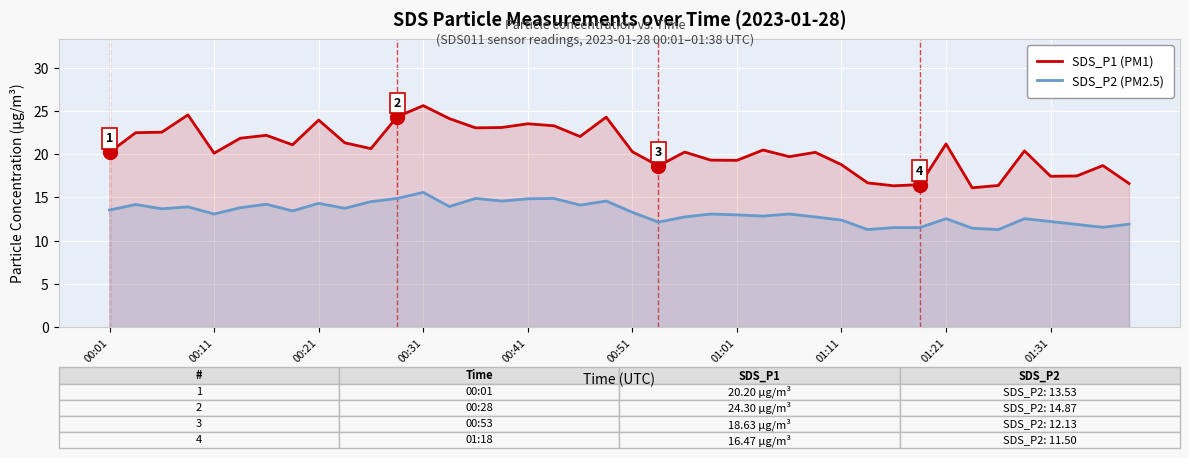

Which category has the highest value in the SDS_P1 (PM1) series?

00:31